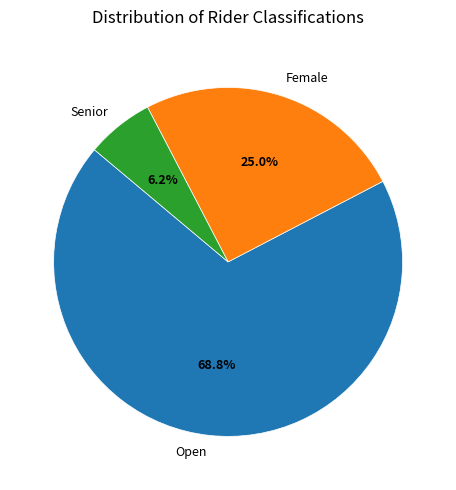

Which has a higher value, Senior or Open?

Open